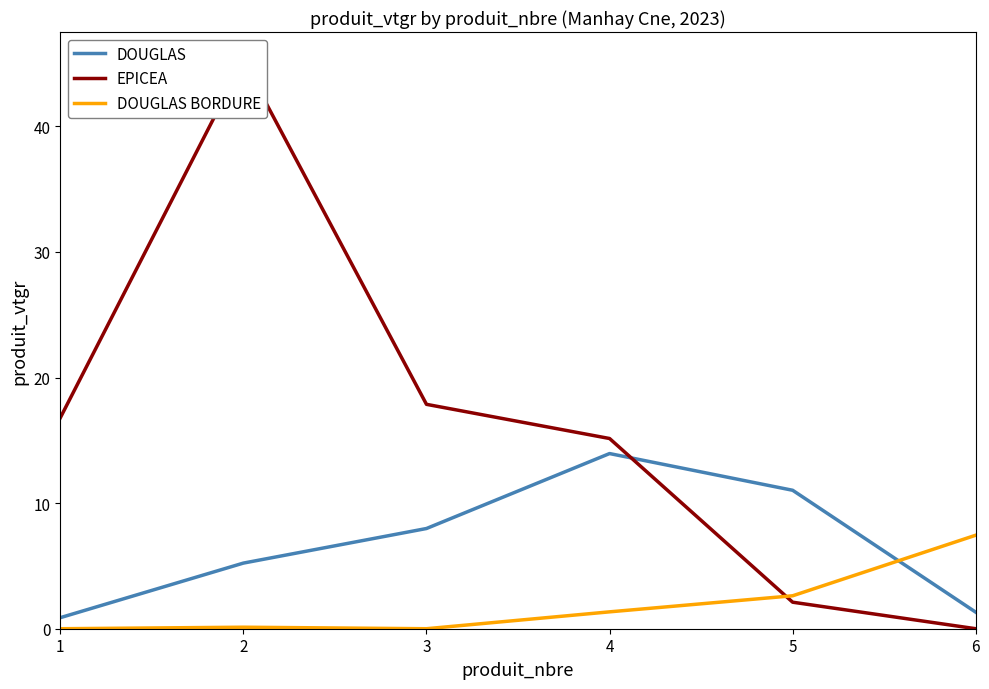

Which series changed the most between 1 and 4?

DOUGLAS